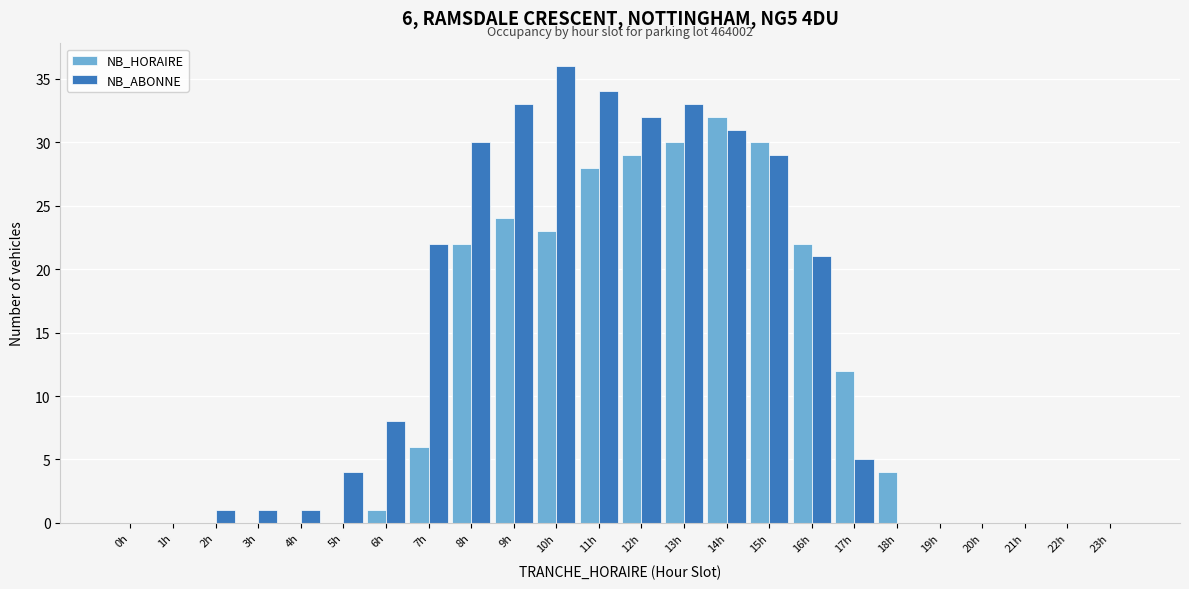

The value of NB_HORAIRE at 0h is 0. True or false?

True